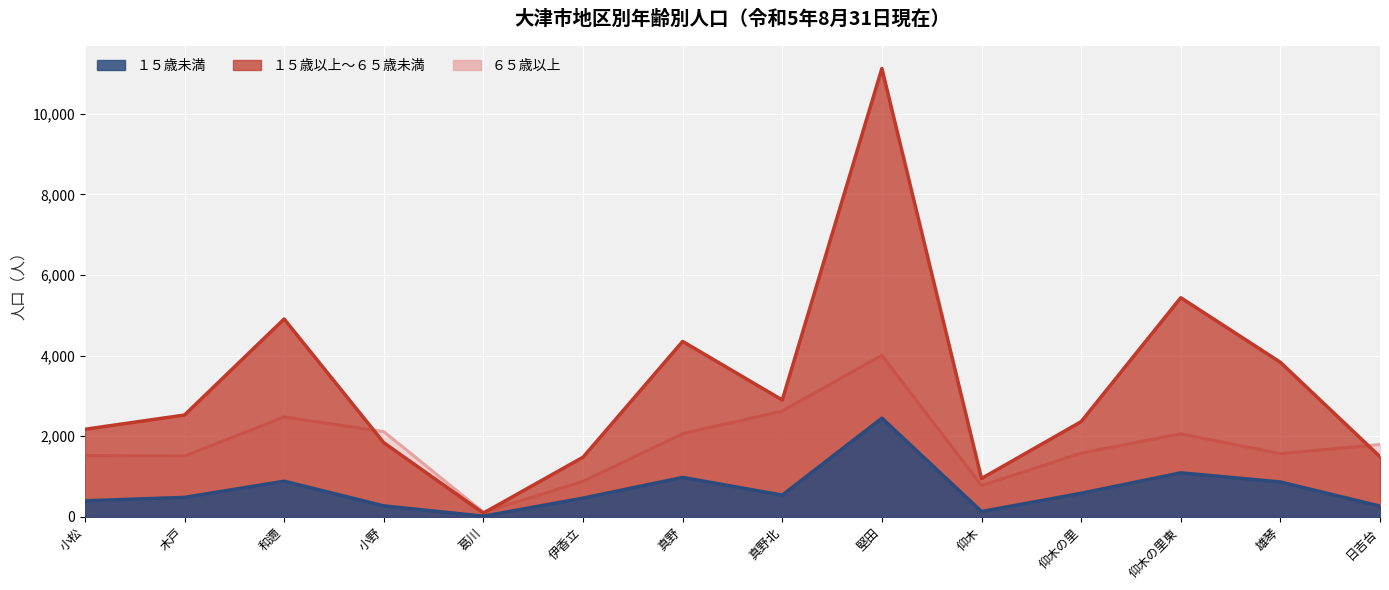

Rank the series at 真野北 from lowest to highest value.

１５歳未満, ６５歳以上, １５歳以上～６５歳未満